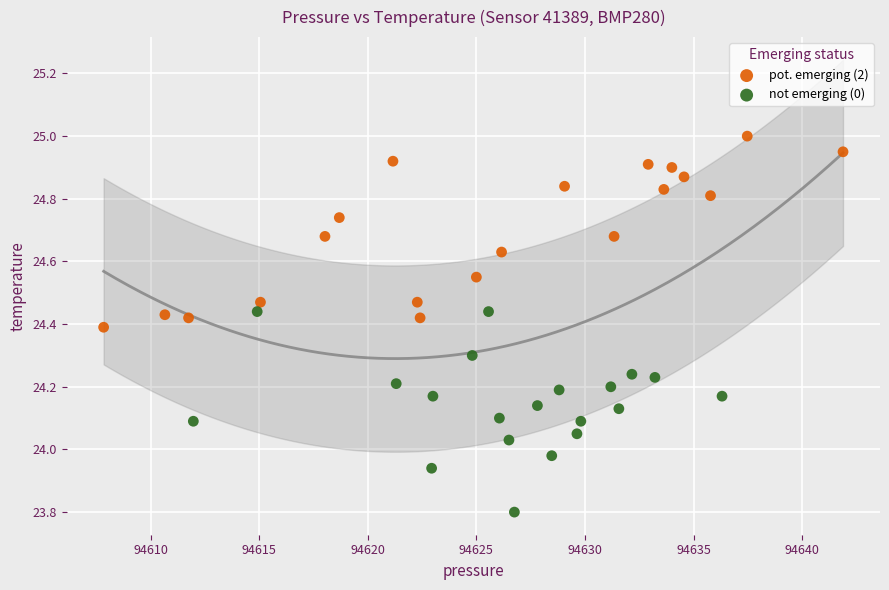

Which series contains the highest Y value?

pot. emerging (2)